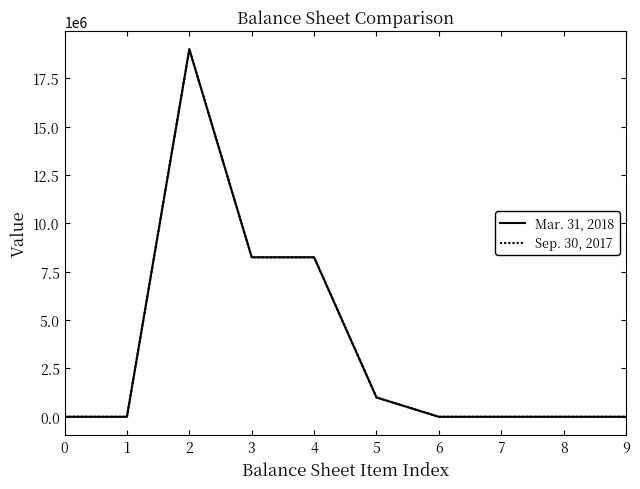

Rank the series by their average value, from highest to lowest.

Mar. 31, 2018, Sep. 30, 2017